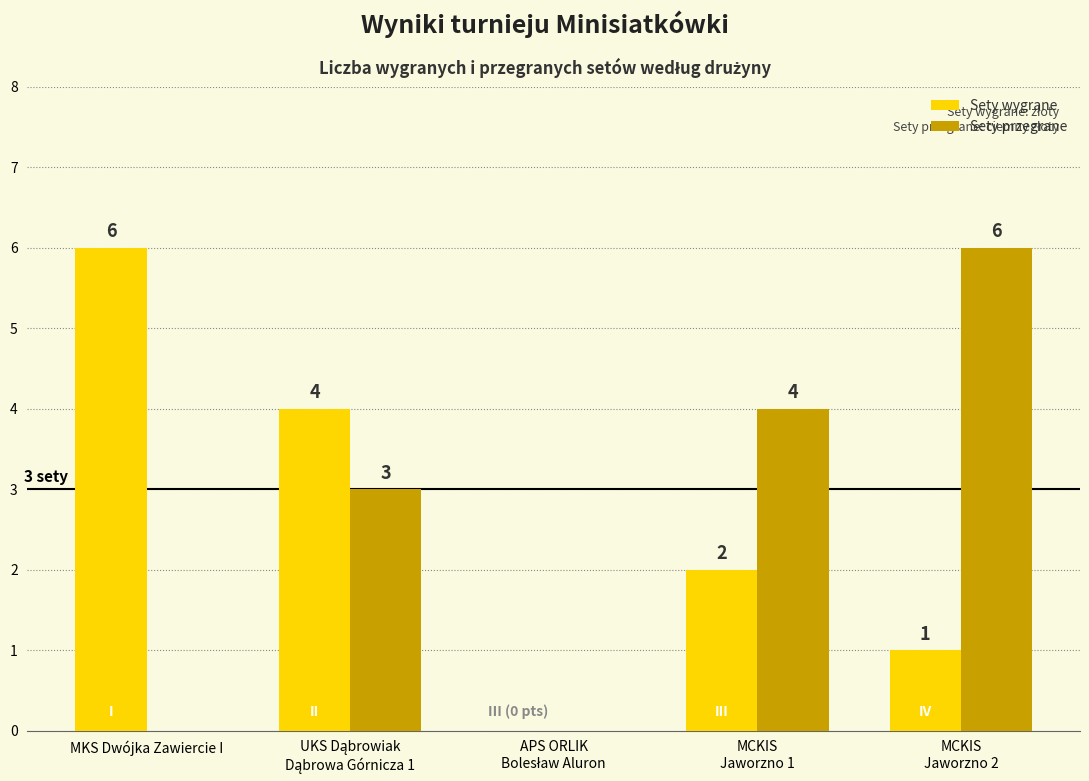

At which label does Sety wygrane first exceed 2?

MKS Dwójka Zawiercie I